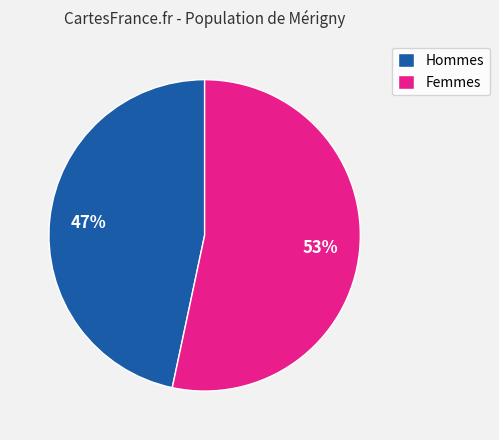

Is it true that Hommes is 34% of the pie?

False